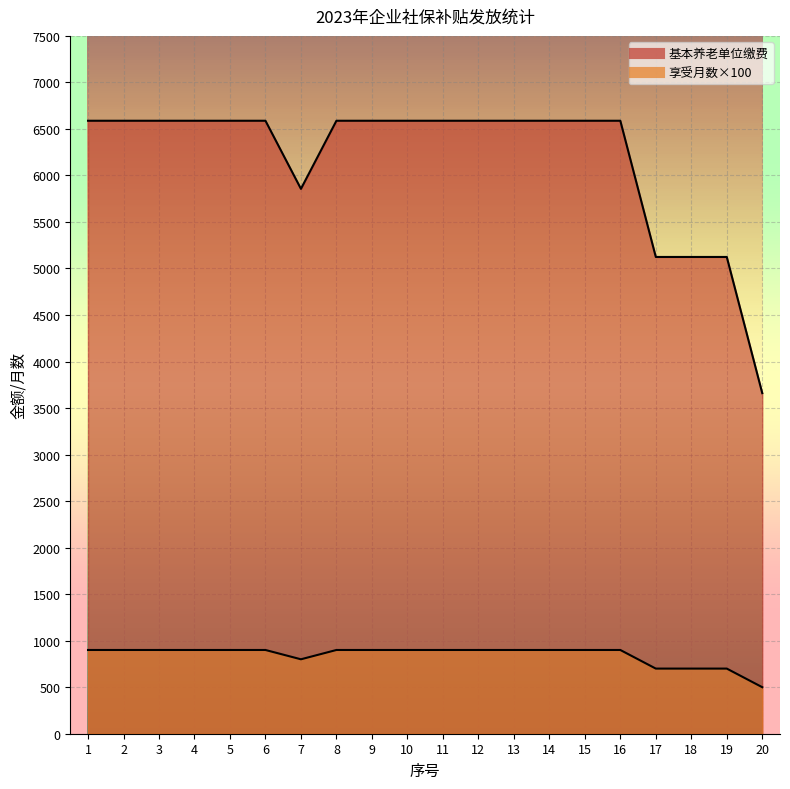

Which series has the largest range (max minus min)?

基本养老单位缴费